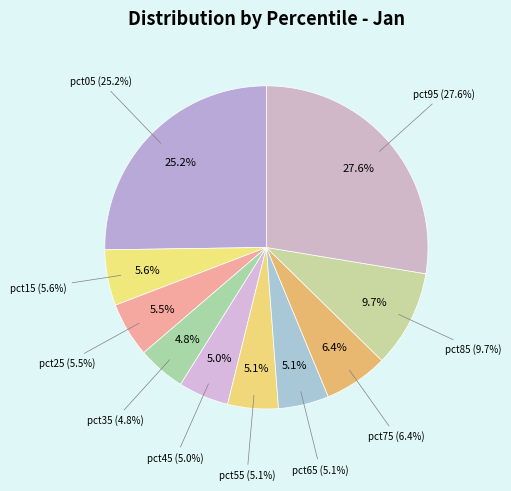

Which has a higher value, pct85 or pct95?

pct95